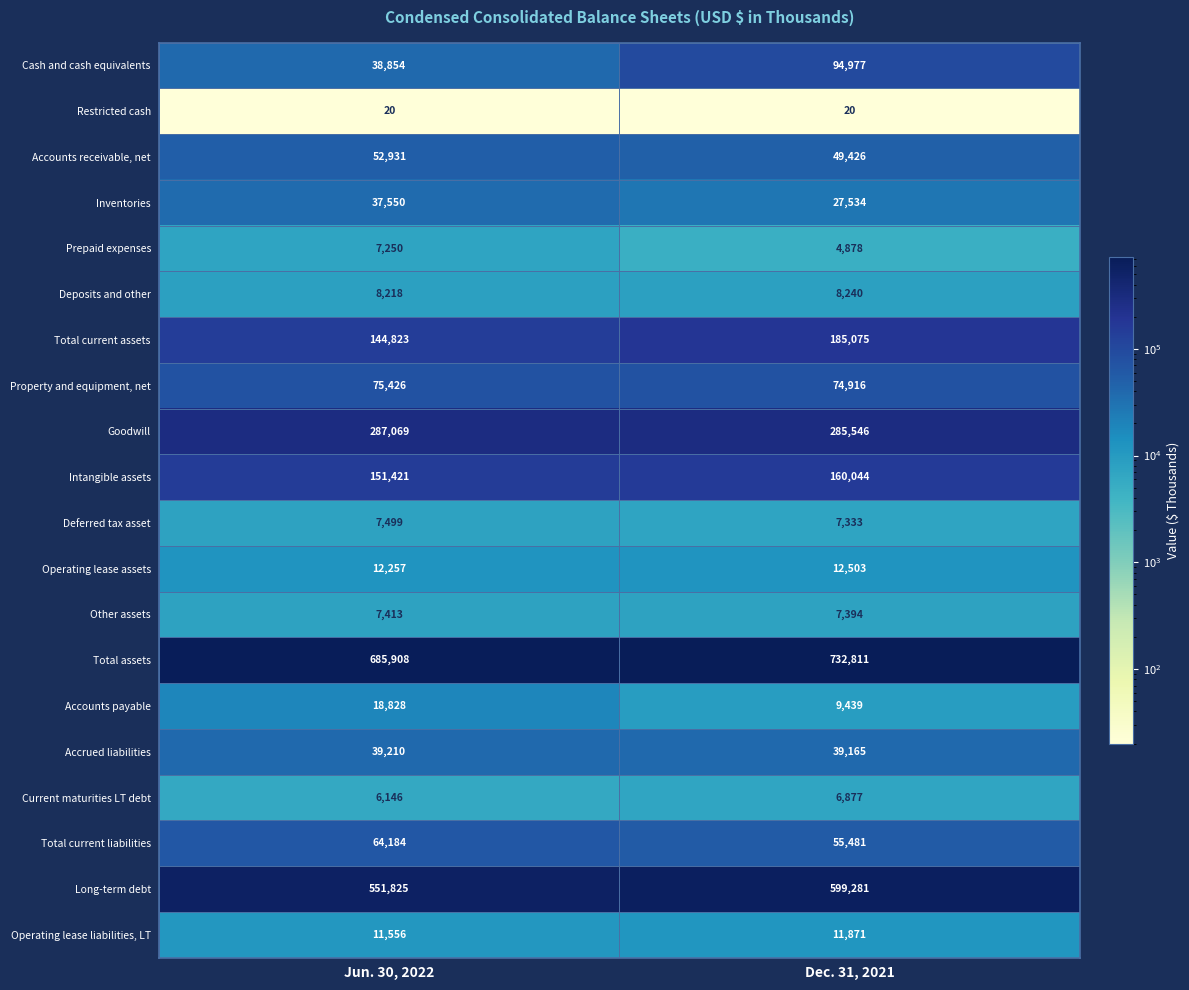

At which category is the sum across all series the highest?

Dec. 31, 2021